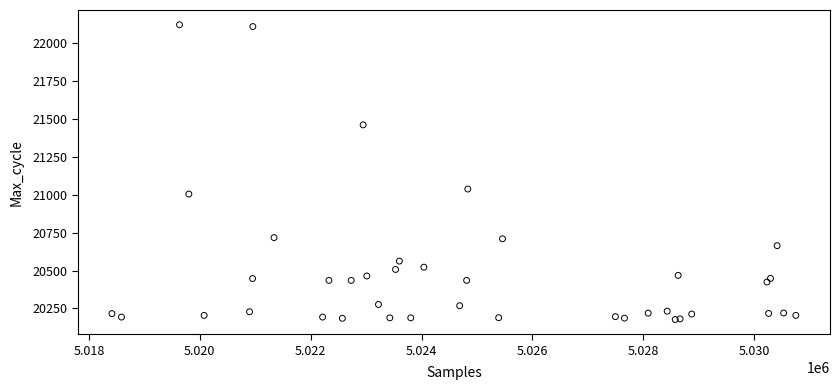

What Y value in the scatter plot is closest to 21148?

21037